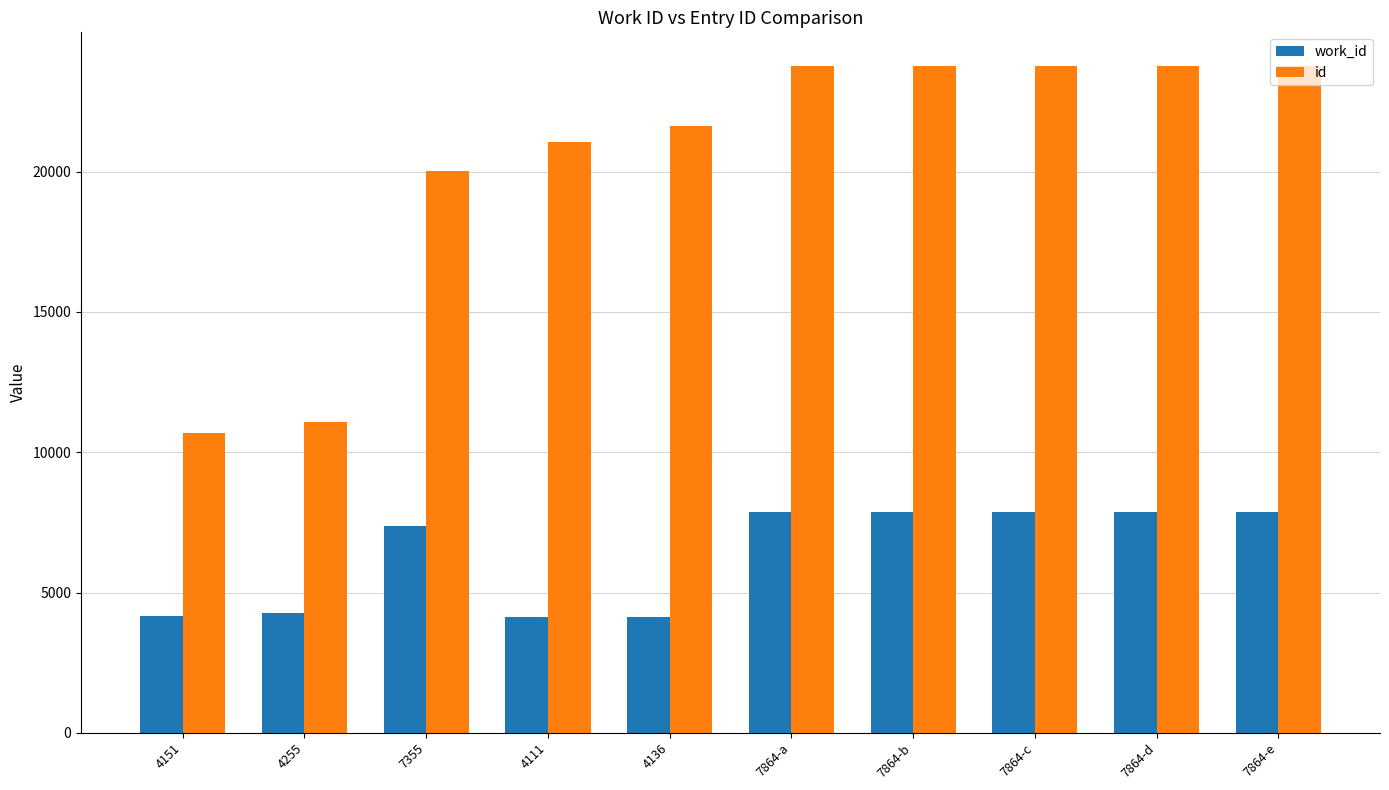

Is the value of work_id at 7864-b greater than the value of id at 7864-d?

No